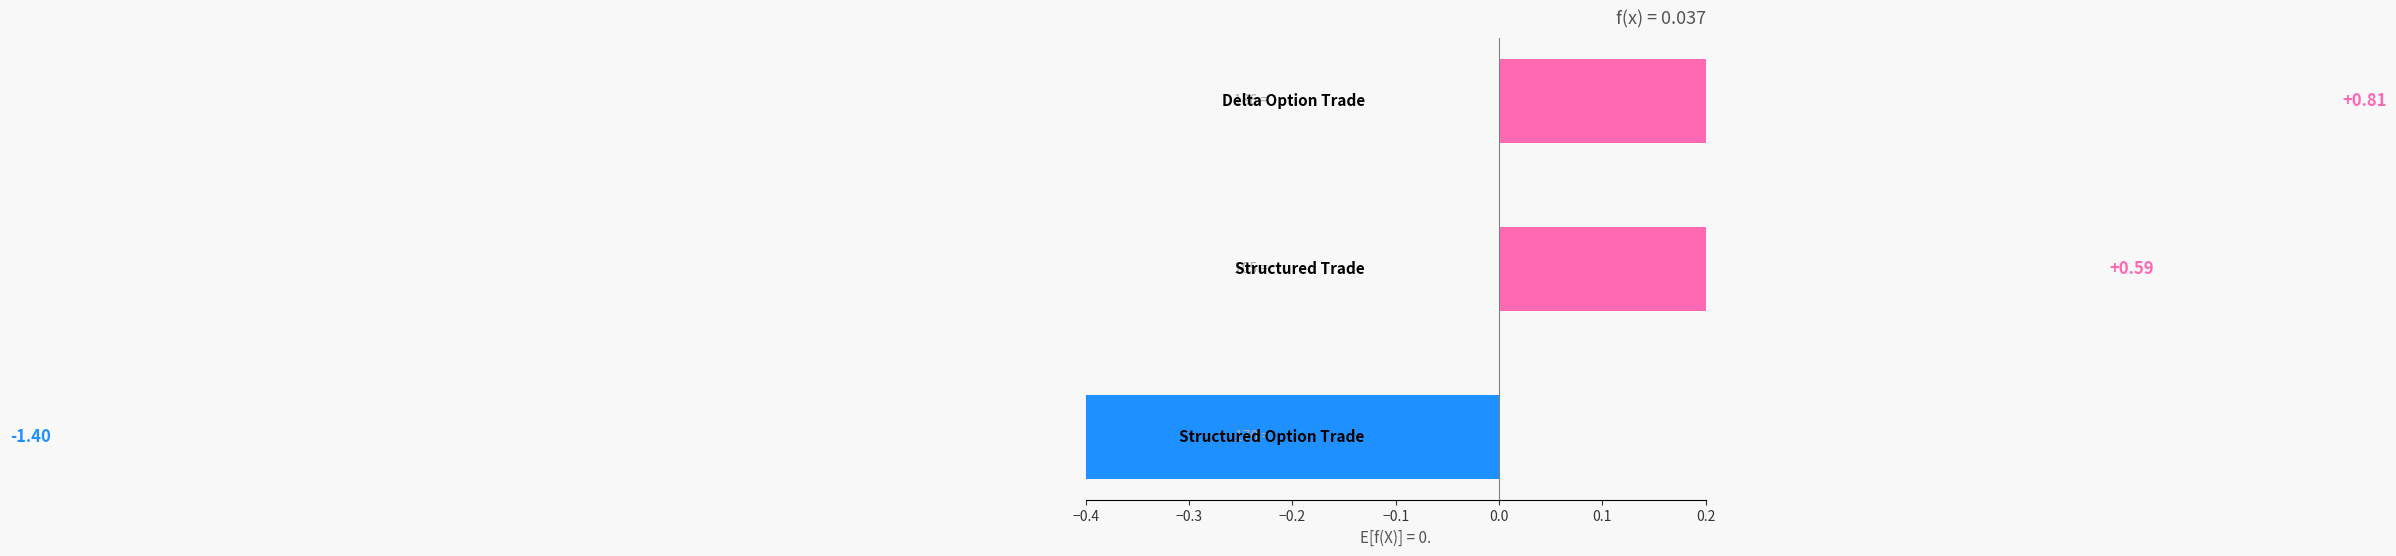

Reading left to right, what are all the values shown in this chart?

0.8	0.6	-1.4